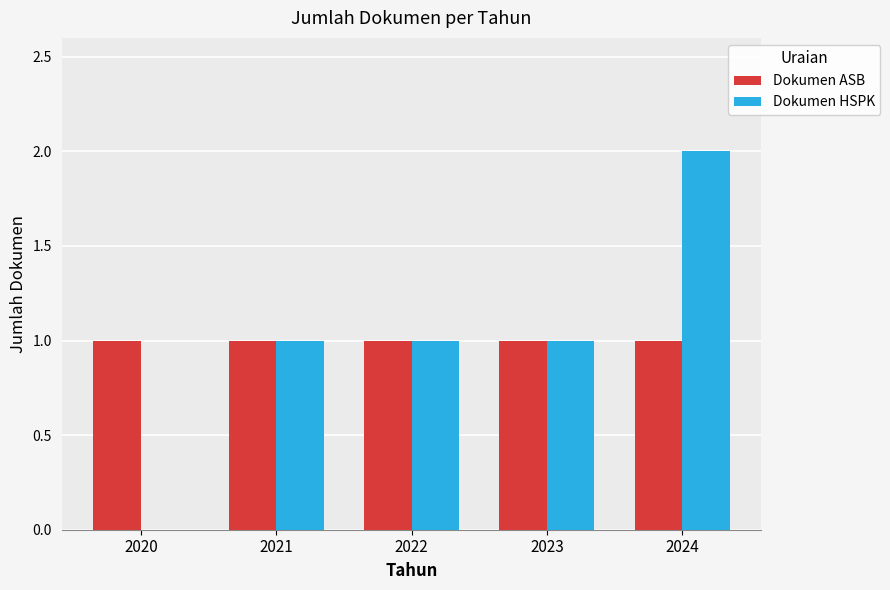

What is the total value across all series at 2021?

2